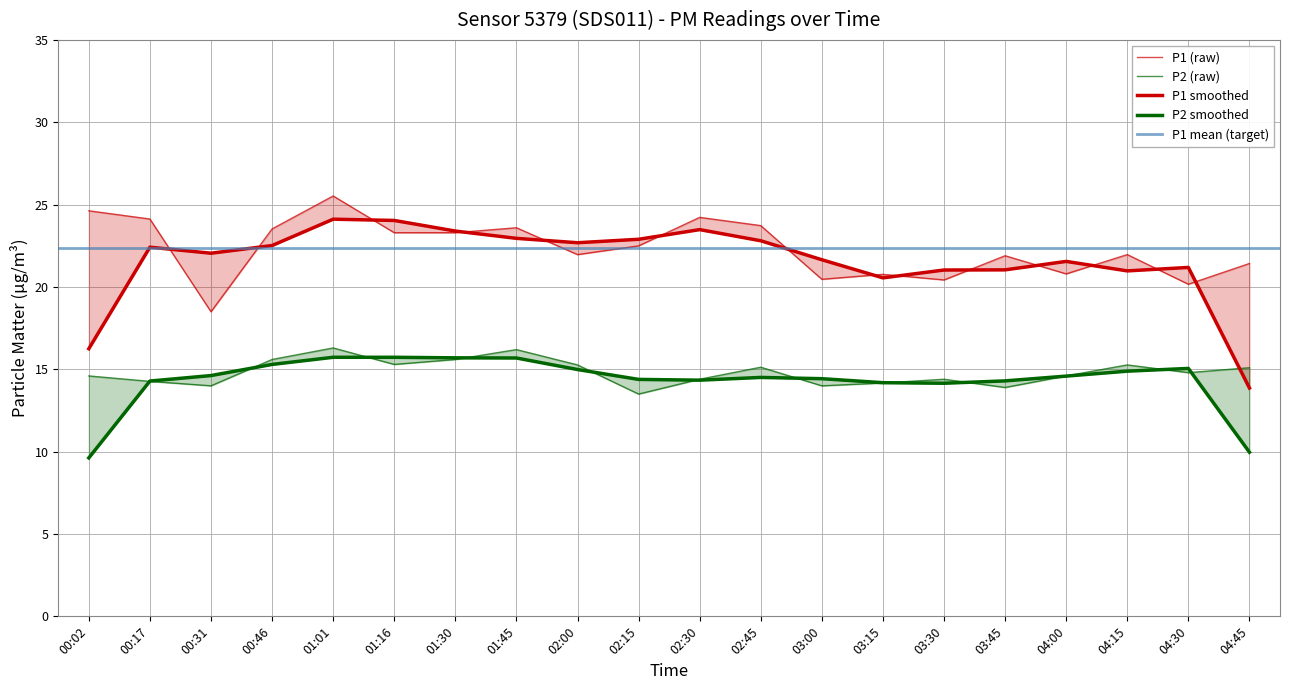

True or false: P2 and P1 cross at least once.

False